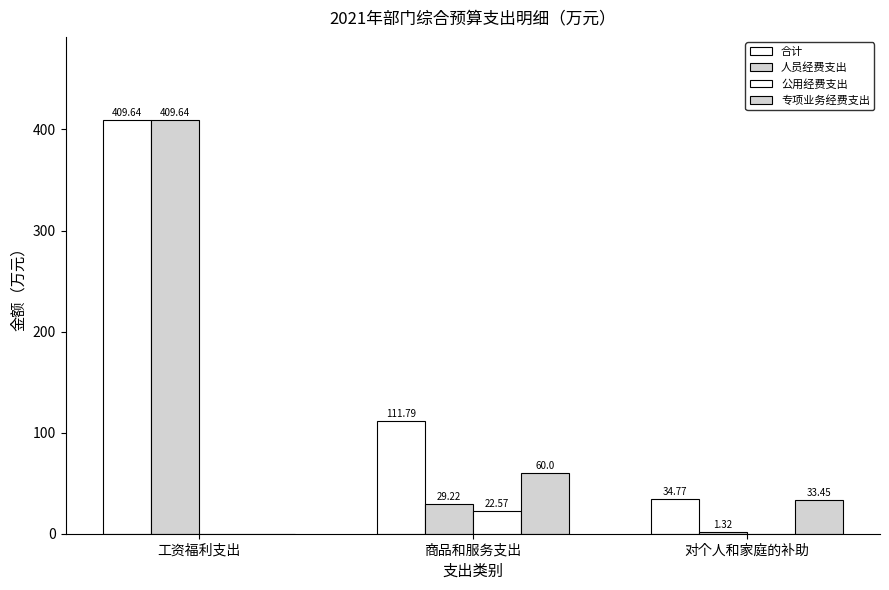

Between 工资福利支出 and 对个人和家庭的补助, which is larger?

工资福利支出